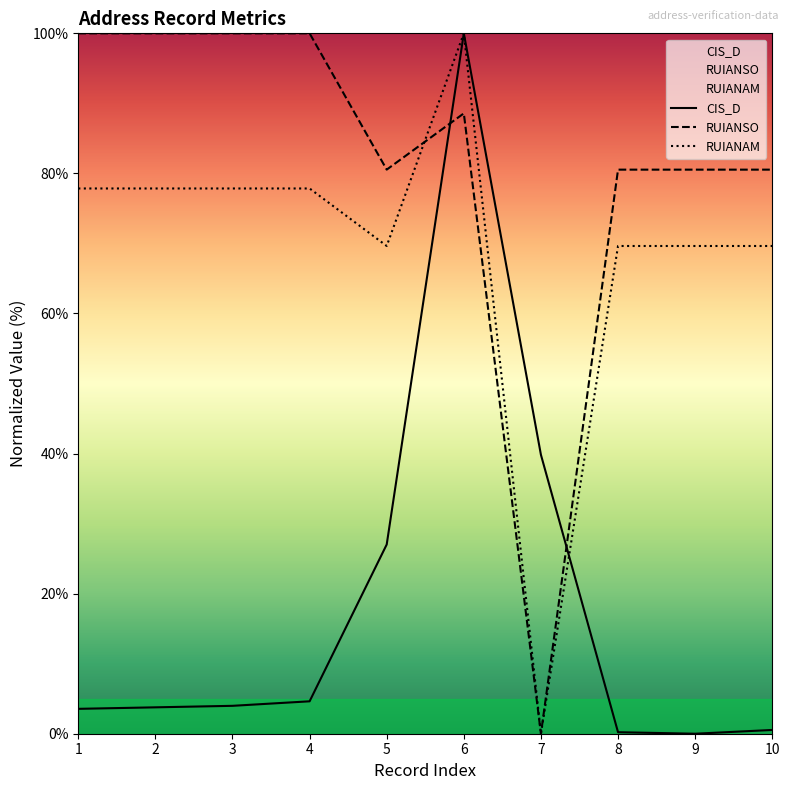

What is the difference between the RUIANSO values at 9 and 1?

19.5